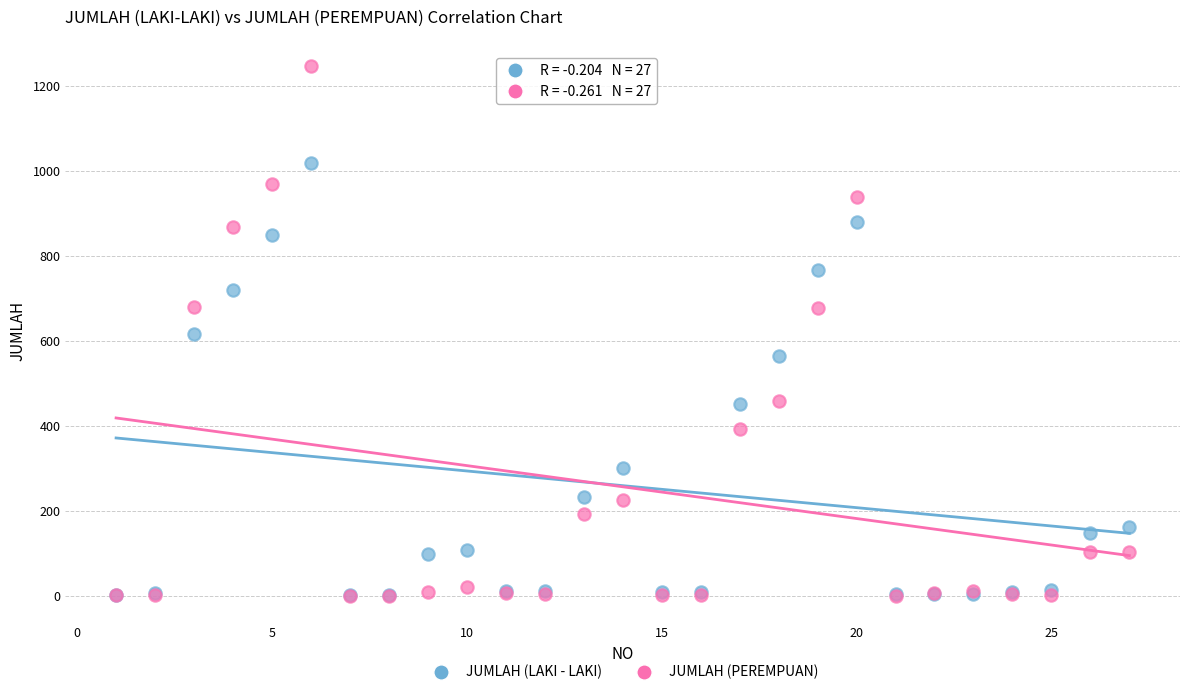

What are all the series names shown in the legend?

JUMLAH (LAKI - LAKI), JUMLAH (PEREMPUAN)